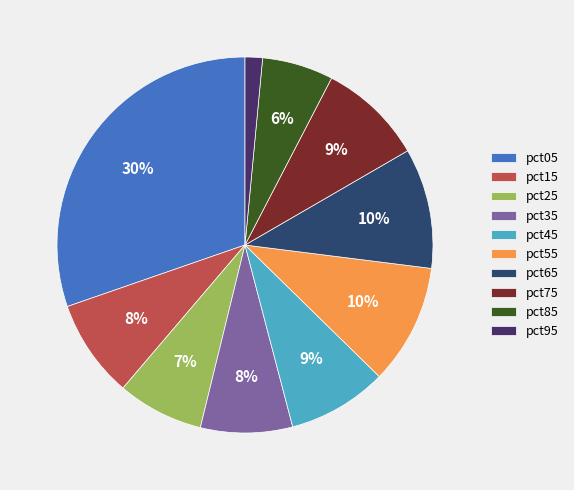

What is the change in value from pct45 to pct55?

+0.3